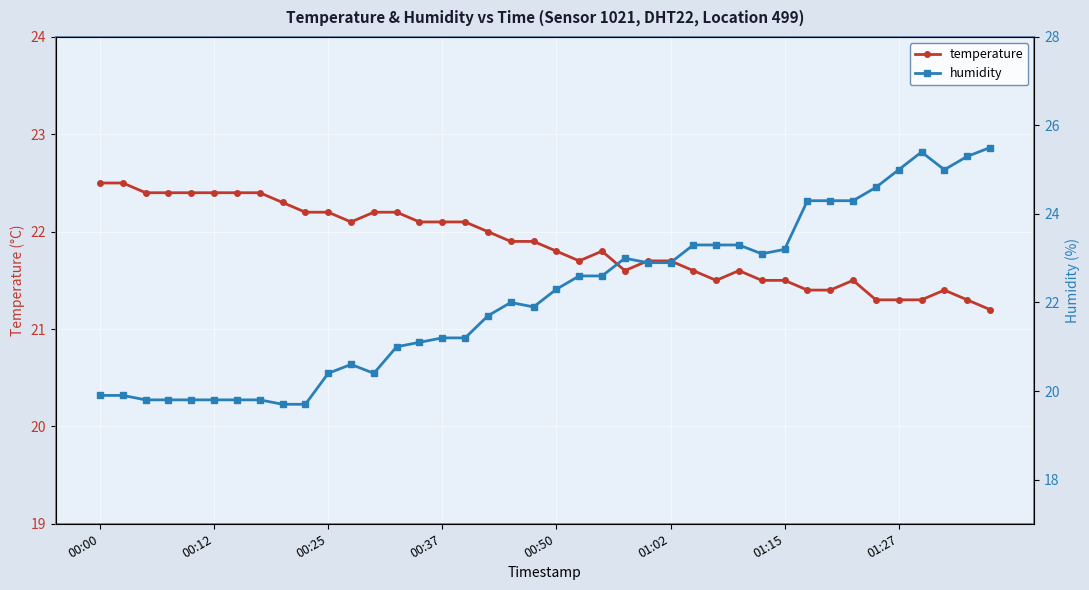

What is the spread (max minus min) of values at 32?

2.9